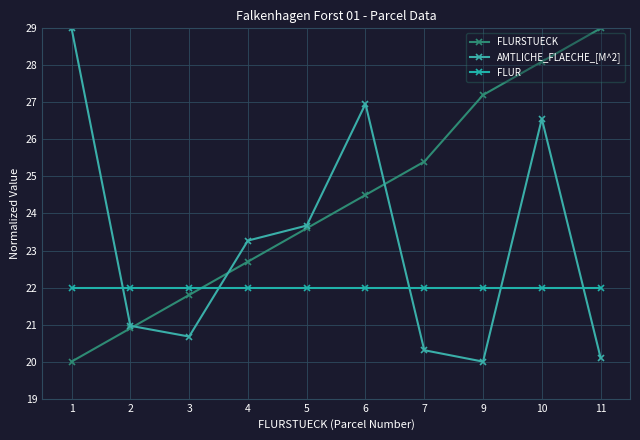

At 6, list the series in order from smallest to largest.

FLUR, FLURSTUECK, AMTLICHE_FLAECHE_[M^2]